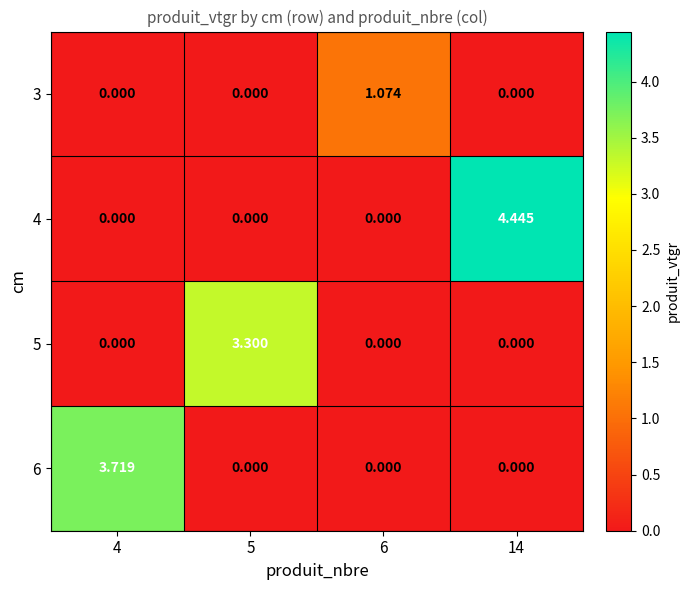

Is the value of 3 at 6 greater than the value of 4 at 4?

Yes